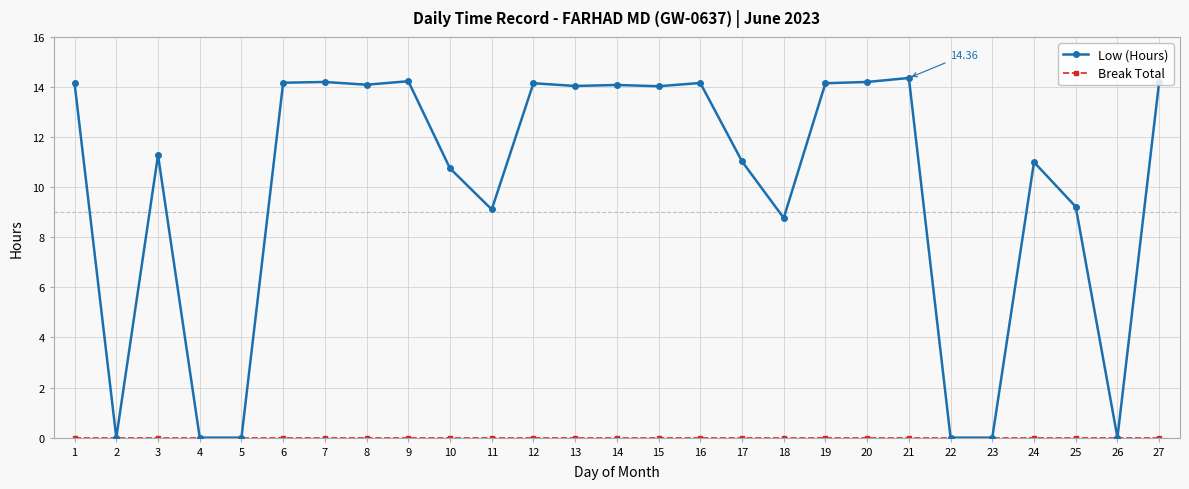

Which series has the widest spread of values?

Low (Hours)